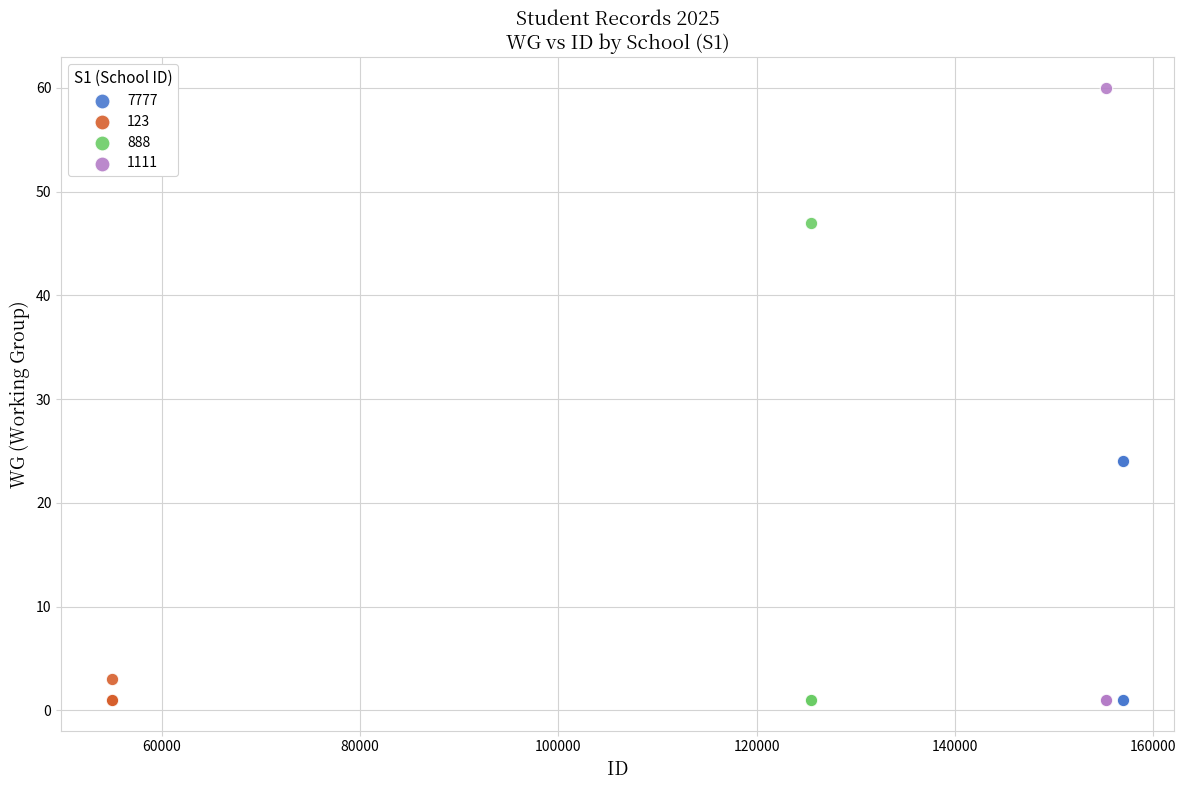

Which series has the largest Y range (max minus min)?

1111